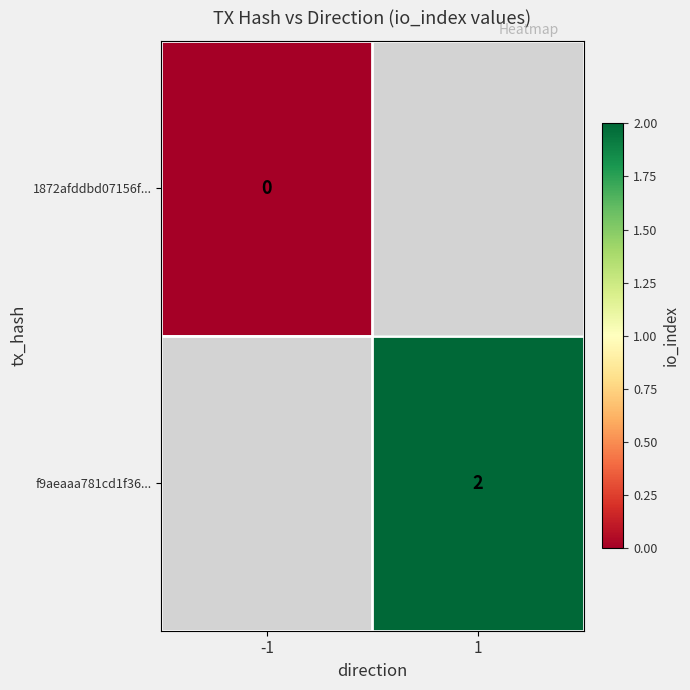

True or false: f9aeaaa781cd1f36... has a value of 0 at 1.

False